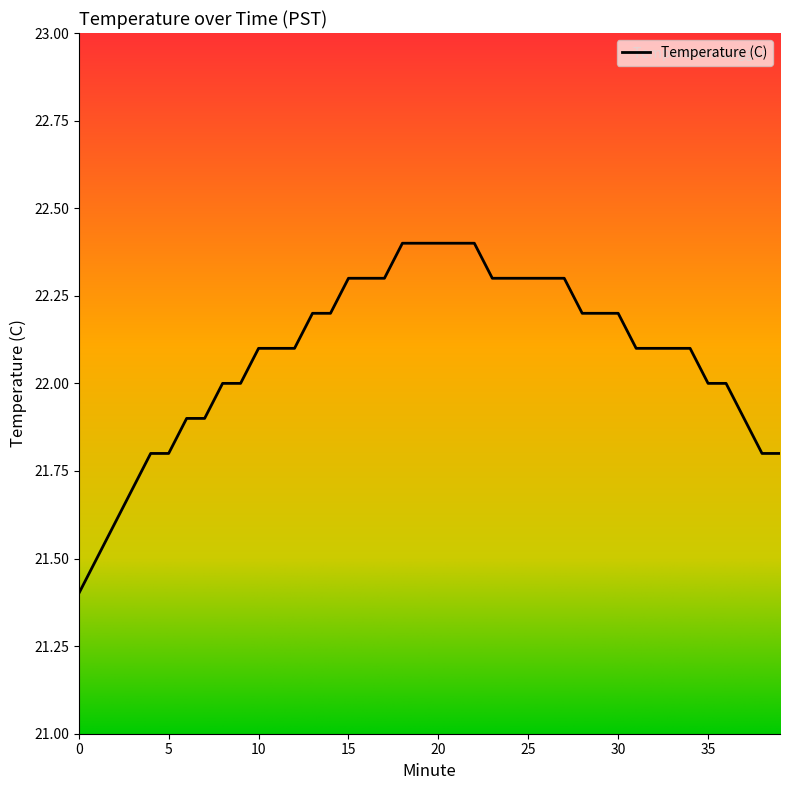

Is this an area chart (filled region under the line)?

No